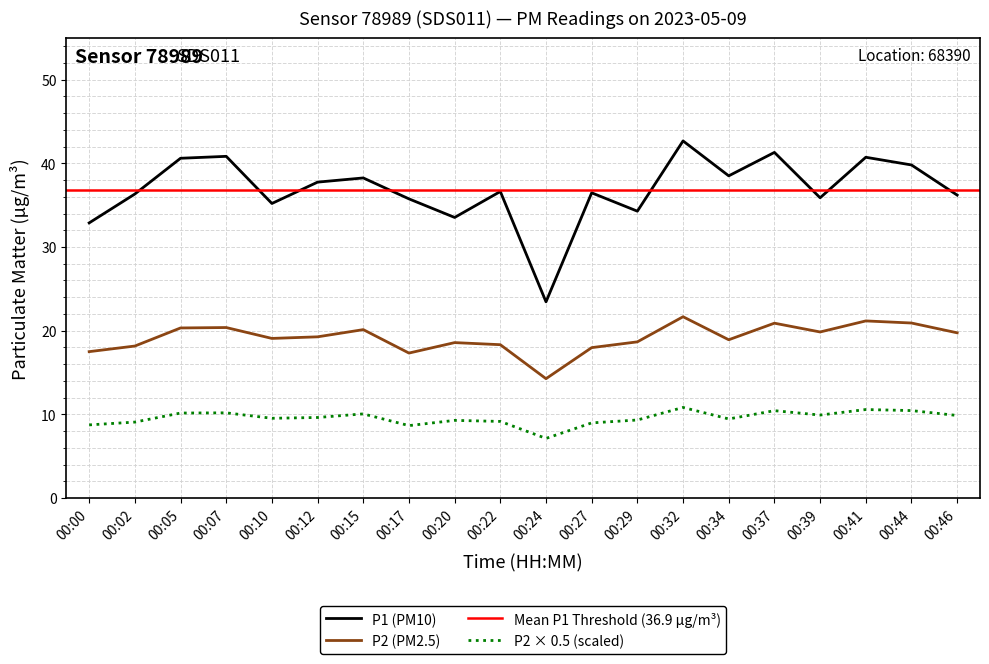

What is the sum of the P2 values at 00:37 and 00:44?

41.8